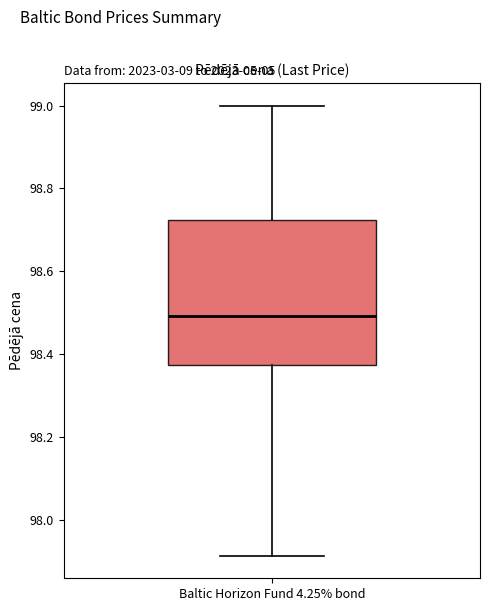

Where does the lower whisker of the box for Baltic Horizon Fund 4.25% bond end on the y-axis? The values are not printed on the chart, so give them approximately, as read against the axis.

97.92